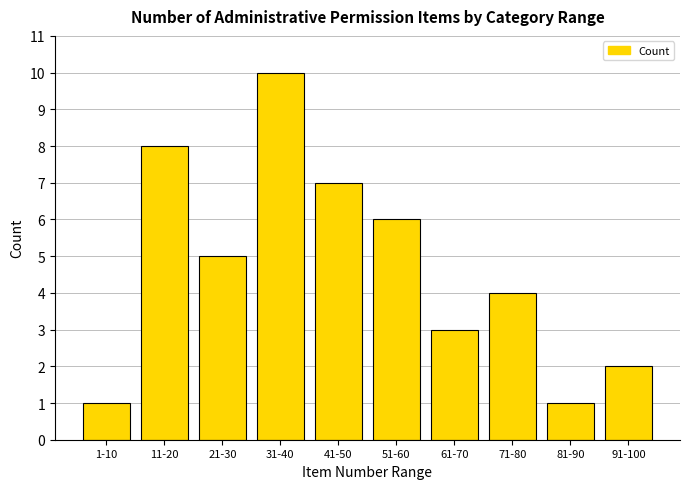

Reading left to right, extract all data points from this chart.

1-10=1	11-20=8	21-30=5	31-40=10	41-50=7	51-60=6	61-70=3	71-80=4	81-90=1	91-100=2